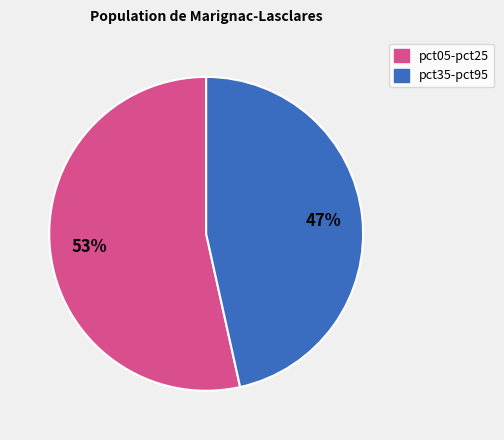

Is the sum of pct35-pct95 and pct05-pct25 greater than half?

Yes